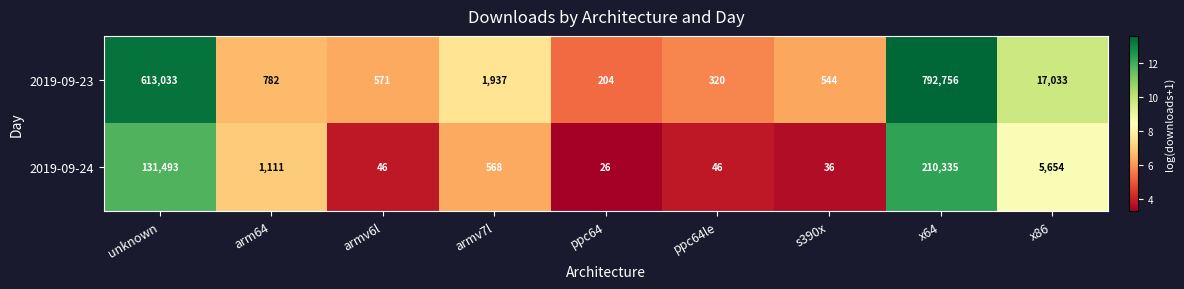

Is the value of 2019-09-23 at ppc64 greater than the value of 2019-09-24 at unknown?

No